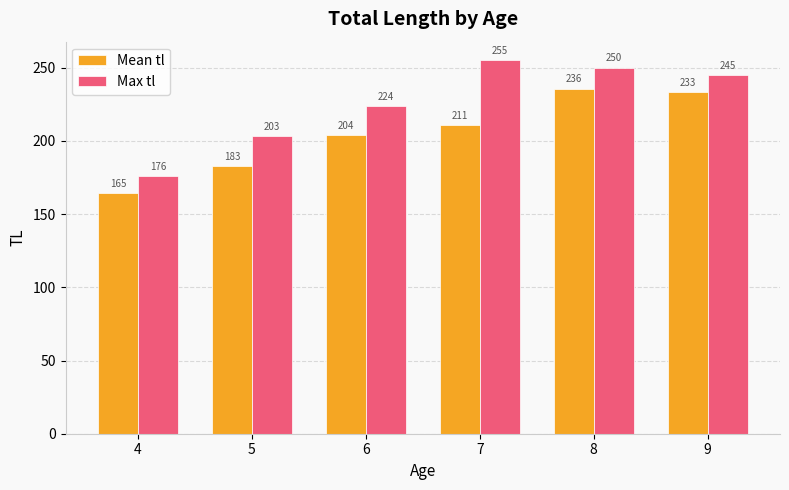

What is the average value of the Mean tl series?

205.2